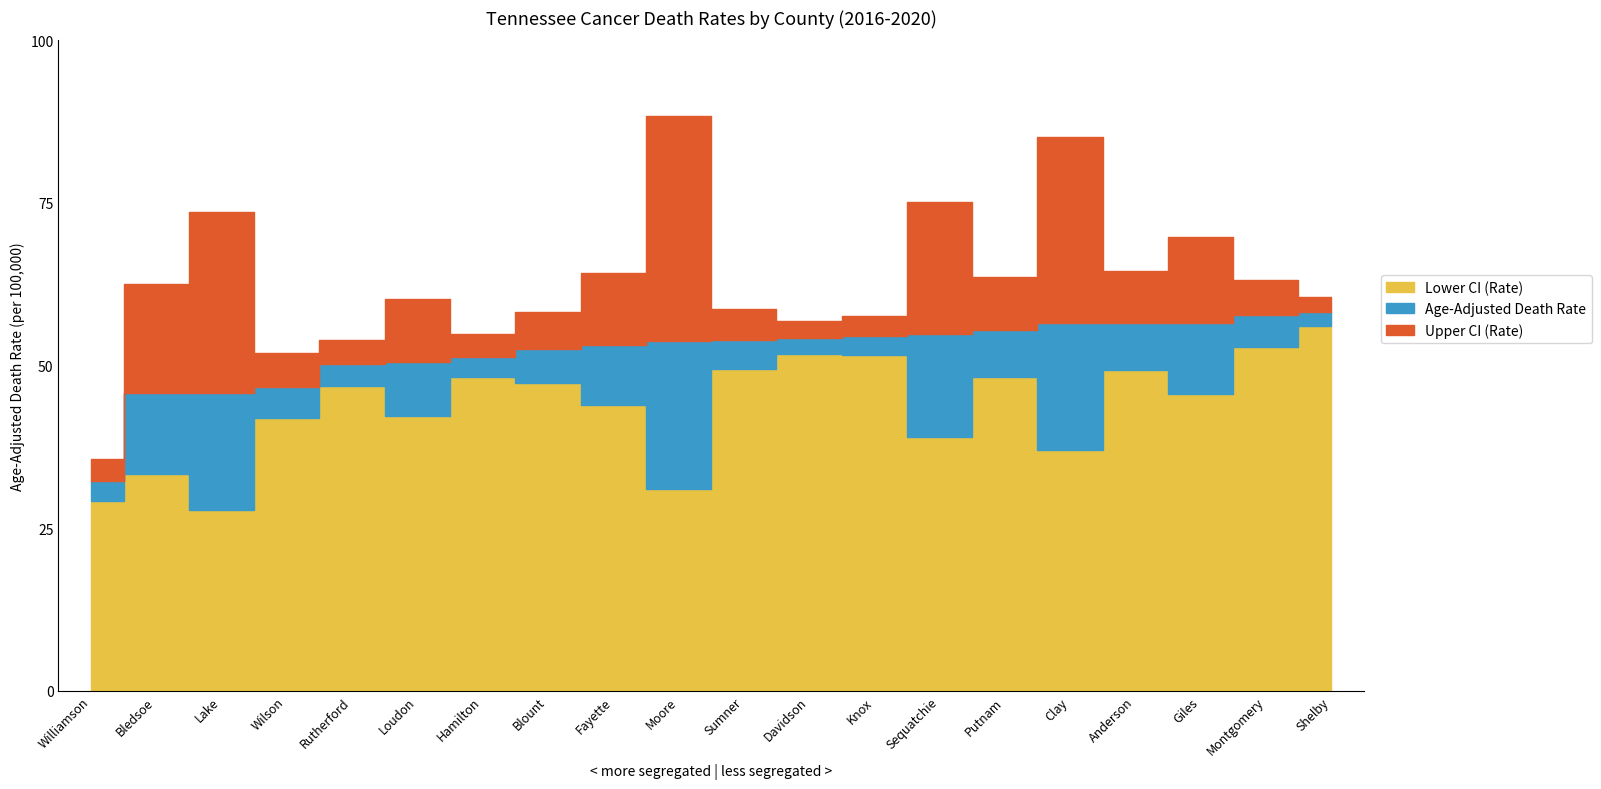

How many values in the Upper CI (Rate) series are below 62?

10